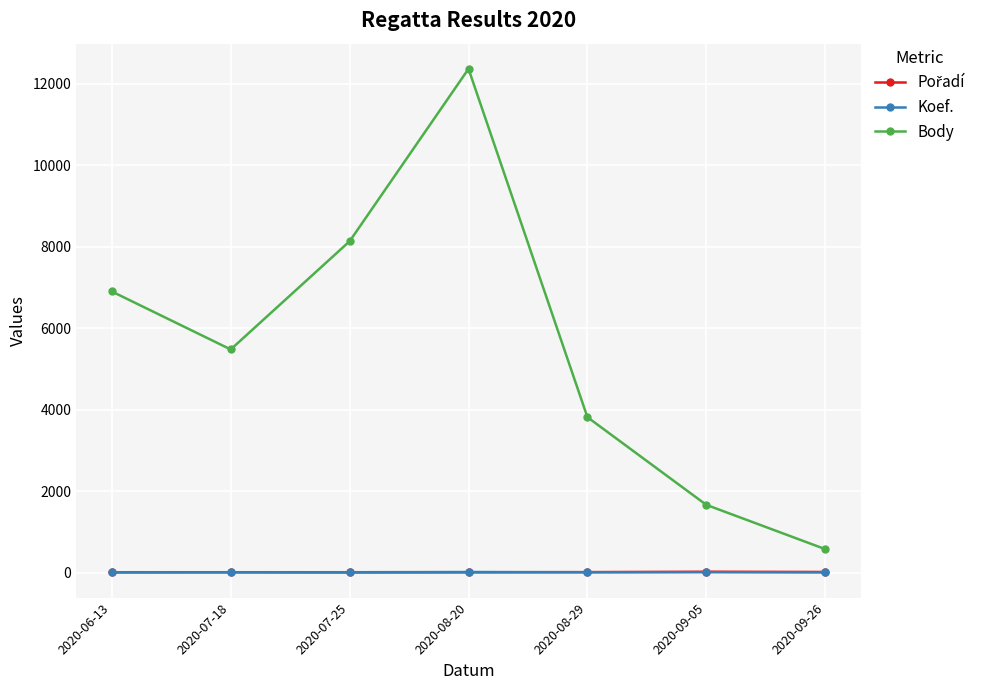

What is the highest value of the Body series?

12365